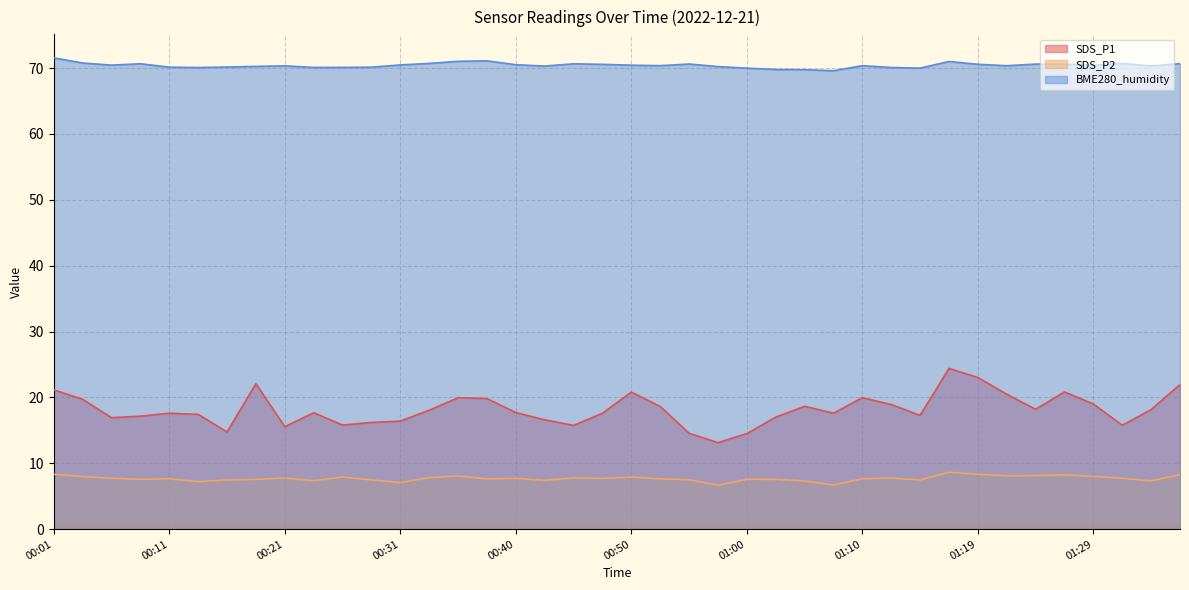

What is the difference between the maximum and minimum values in the SDS_P1 series?

11.3